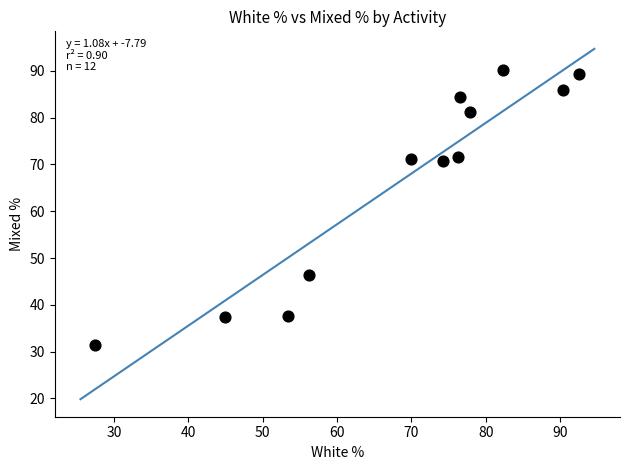

What is the average Y value?

66.4